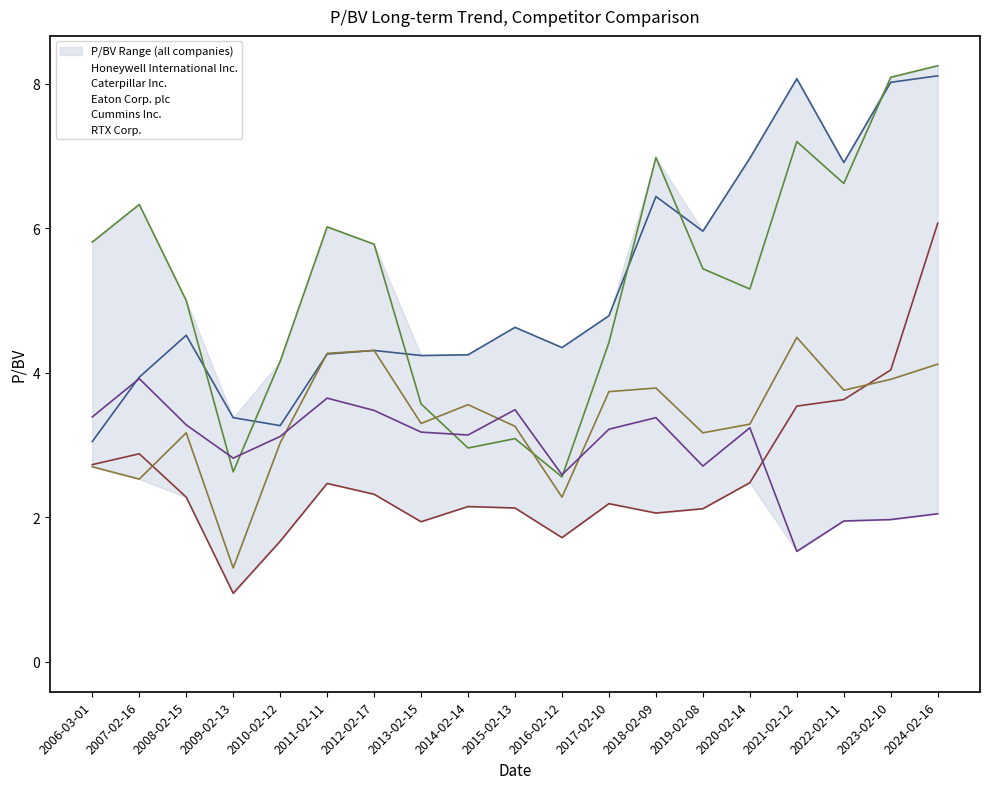

The Caterpillar Inc. series shows 4.4 at 2015-02-13. True or false?

False